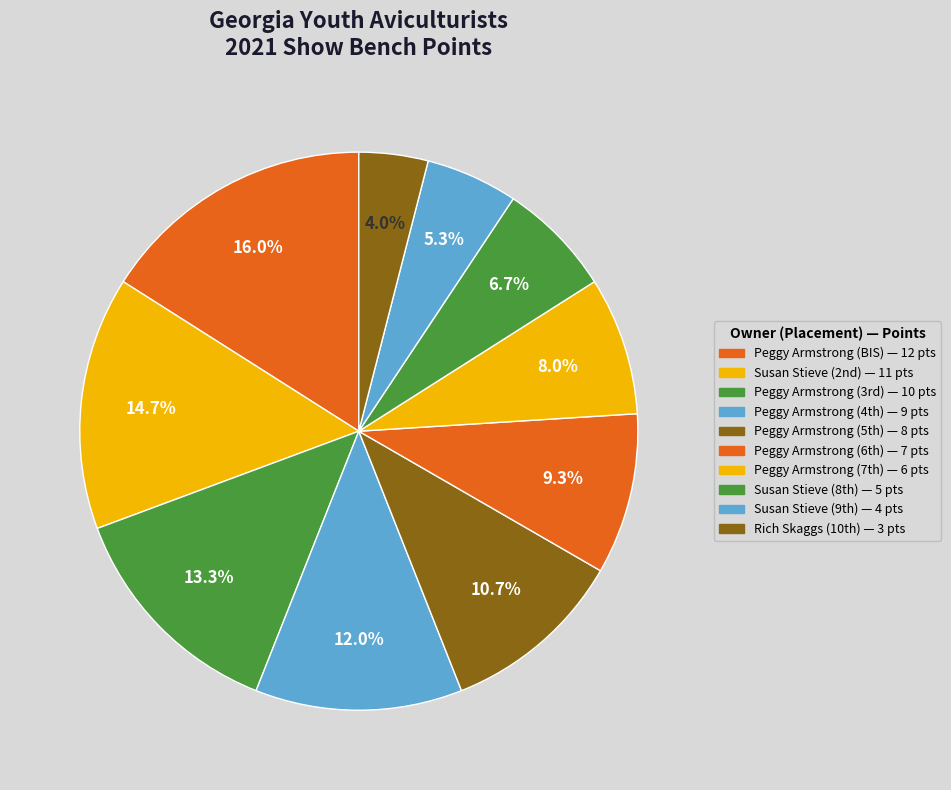

Is it true that Peggy Armstrong (BIS) is 16% of the pie?

True